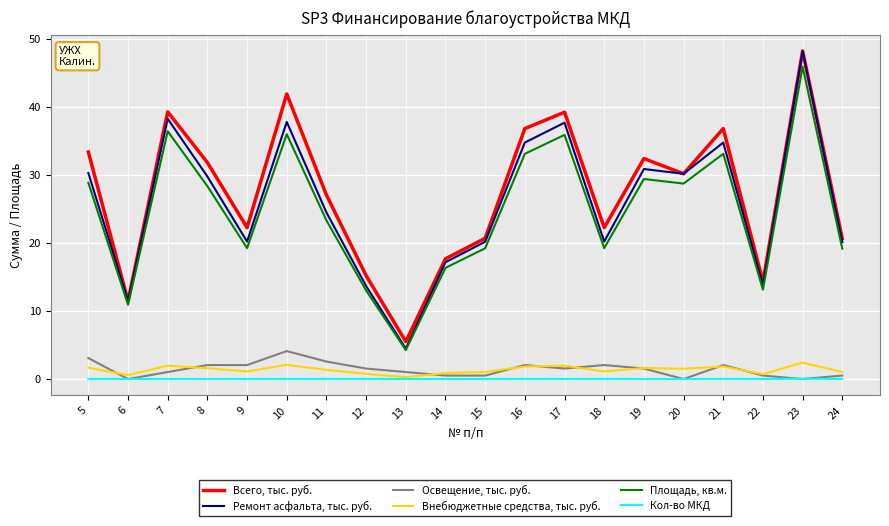

True or false: Площадь, кв.м. has a value of 16.6 at 17.

False